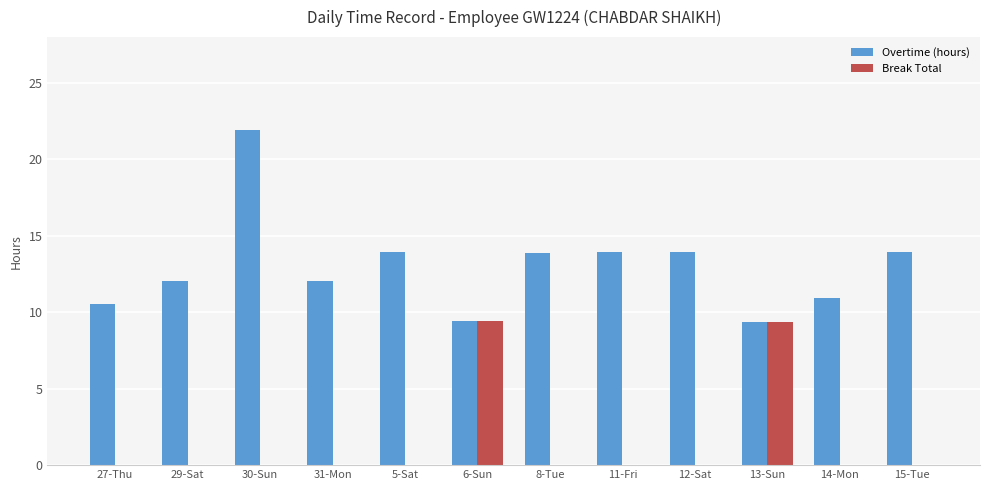

Where does the Overtime (hours) series first go above 13?

30-Sun